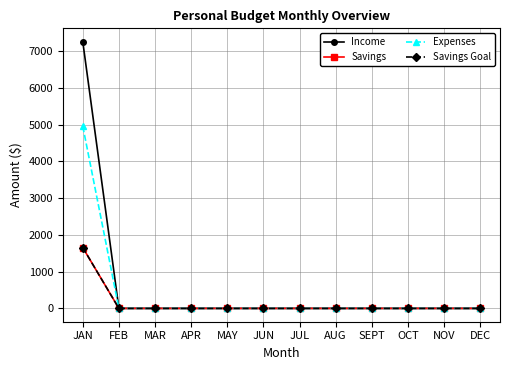

Is this an area chart (filled region under the line)?

No